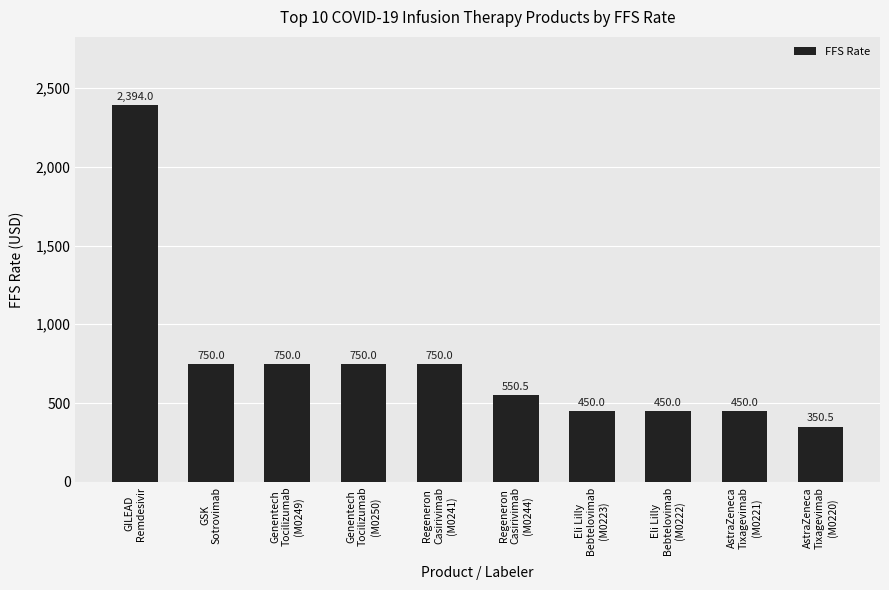

What position from the left is Eli Lilly
Bebtelovimab
(M0223)?

7